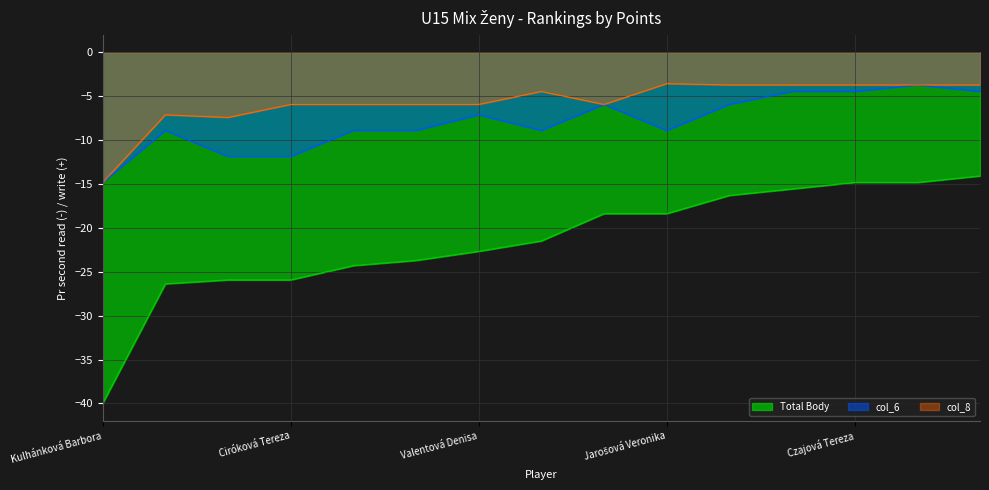

What is the sum of all col_6 values?

-119.0